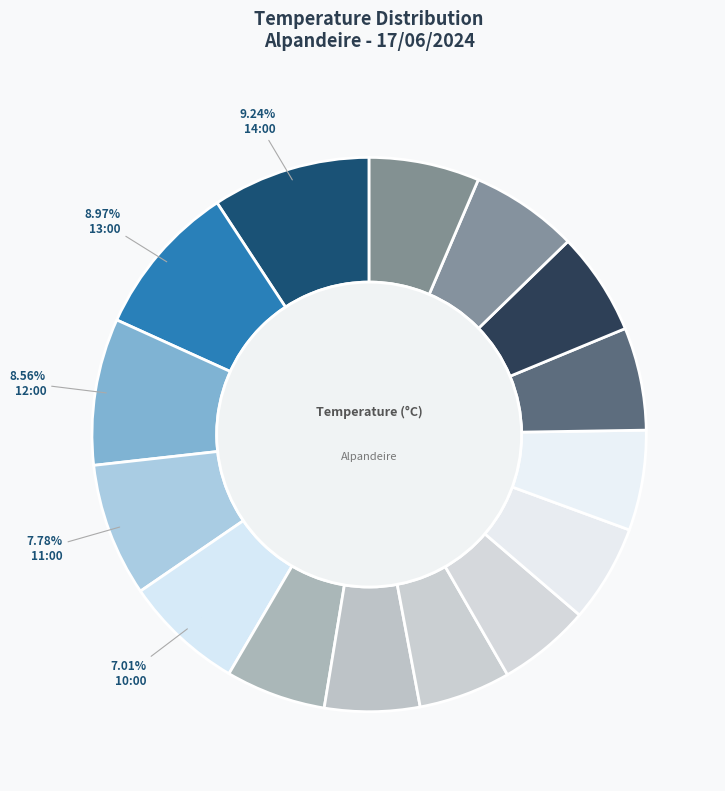

Which category has the biggest portion of the pie?

14:00